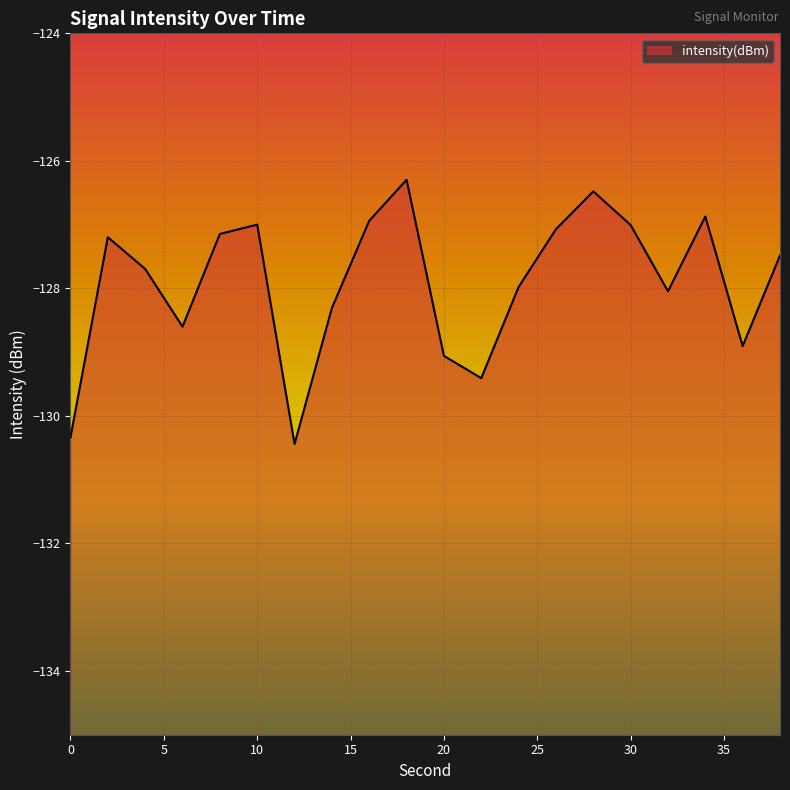

Reading right to left, extract all data points from this chart.

-127.5	-128.9	-126.9	-128.0	-127.0	-126.5	-127.1	-128.0	-129.4	-129.1	-126.3	-126.9	-128.3	-130.4	-127.0	-127.1	-128.6	-127.7	-127.2	-130.3